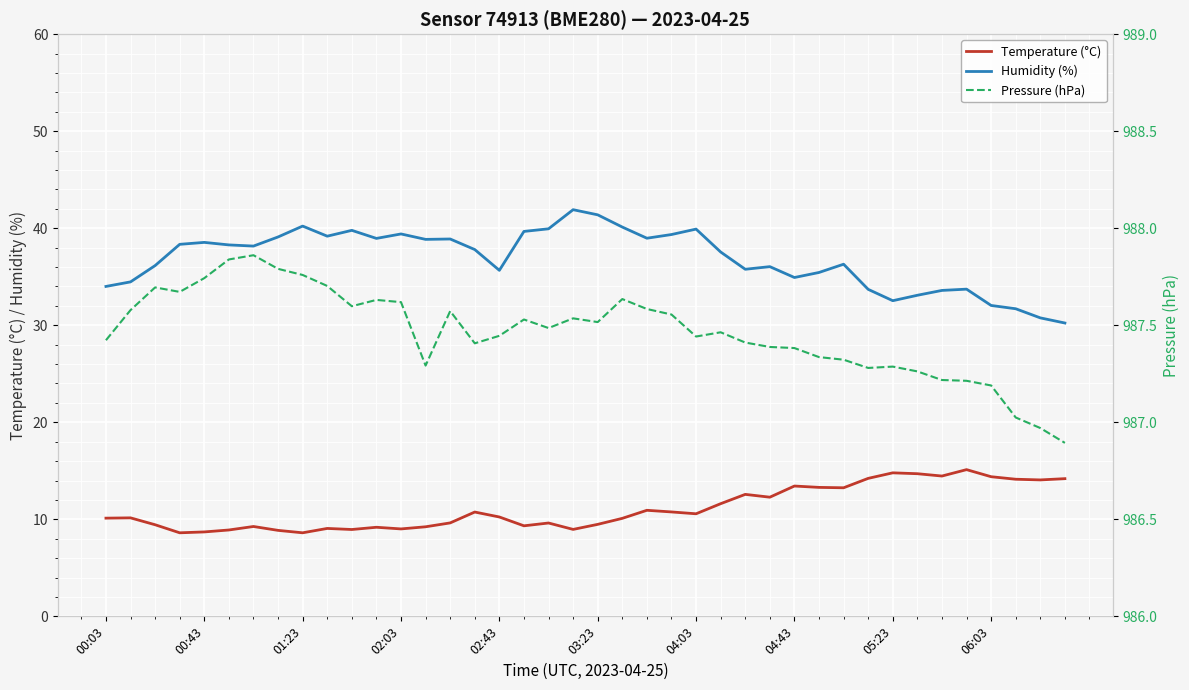

The value of Pressure (hPa) at 33 is 987.3. True or false?

True